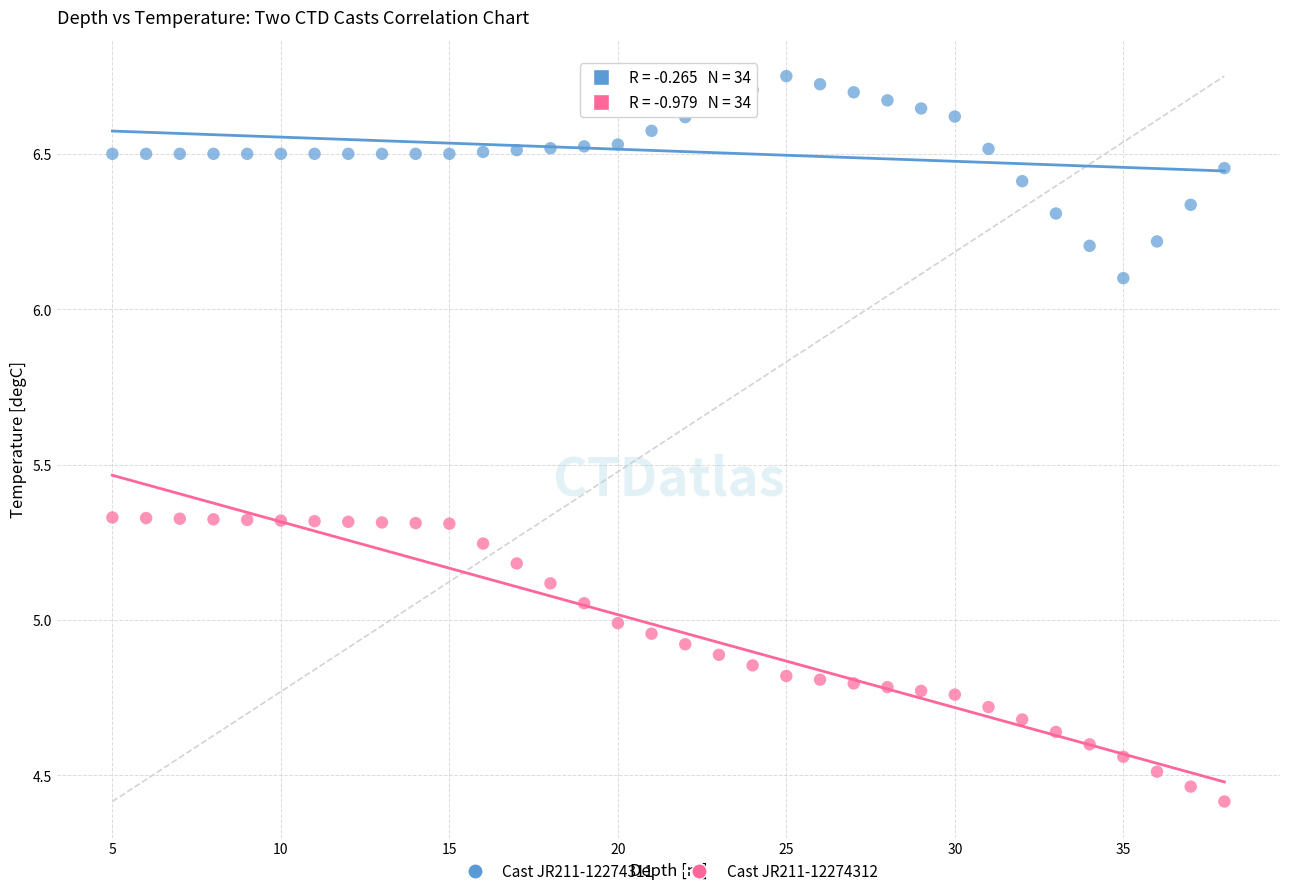

Across all data points, what is the range of Y values (max minus min)?

2.3